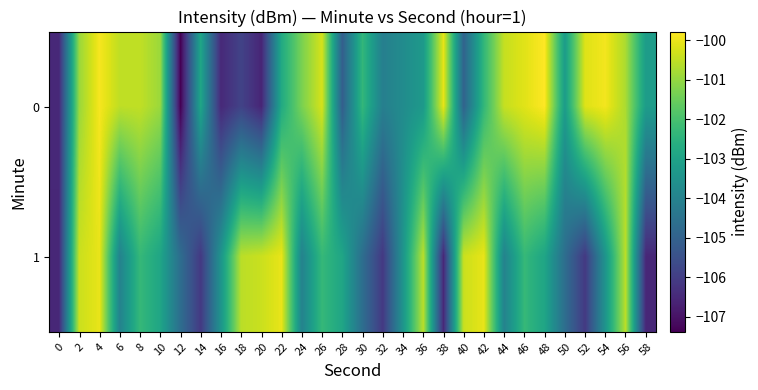

At how many categories does at least one series exceed -102?

20